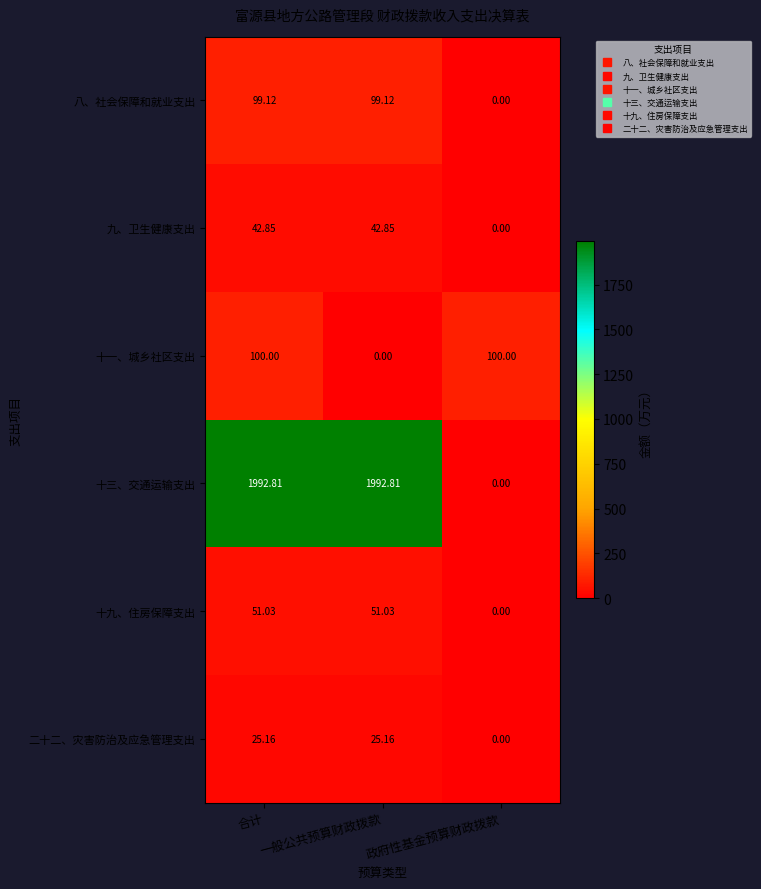

Is the value of 二十二、灾害防治及应急管理支出 at 一般公共预算财政拨款 greater than the value of 八、社会保障和就业支出 at 政府性基金预算财政拨款?

Yes